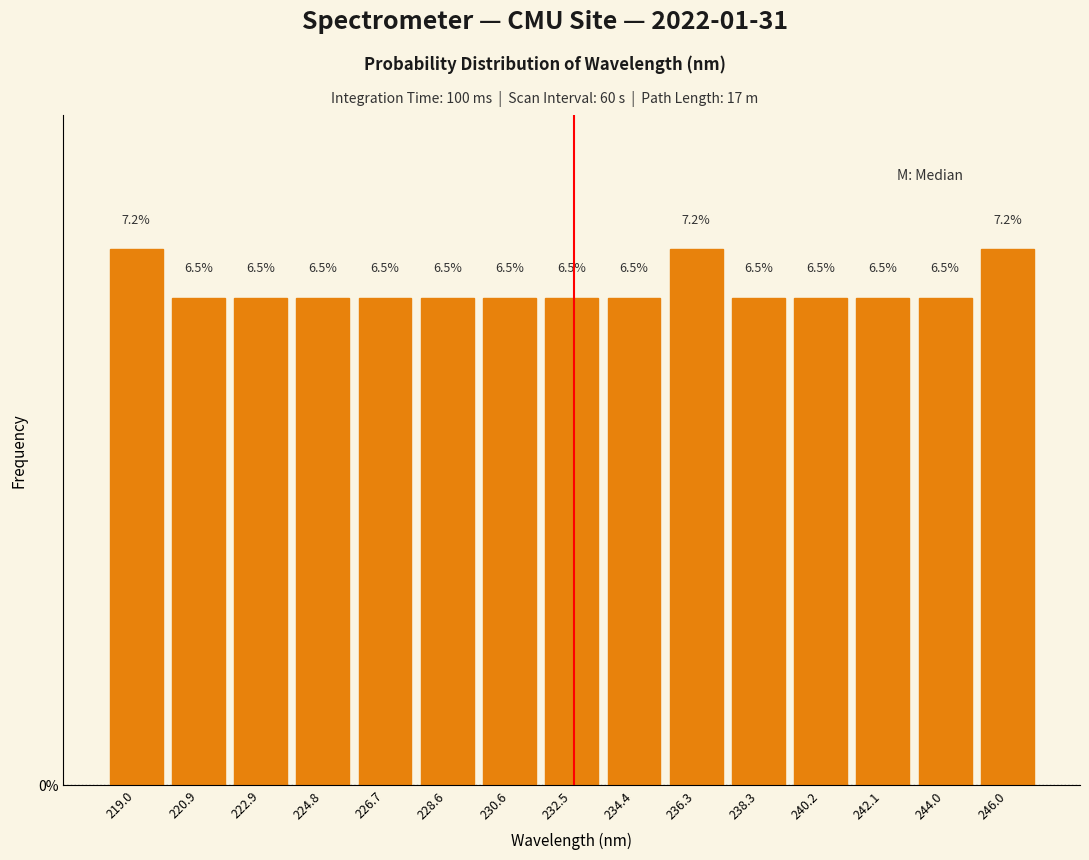

What is the height of the bar covering 243.0 to 245.0 on the x-axis? The bar edges are not printed on the chart, so give them approximately, as read against the axis.

6.5